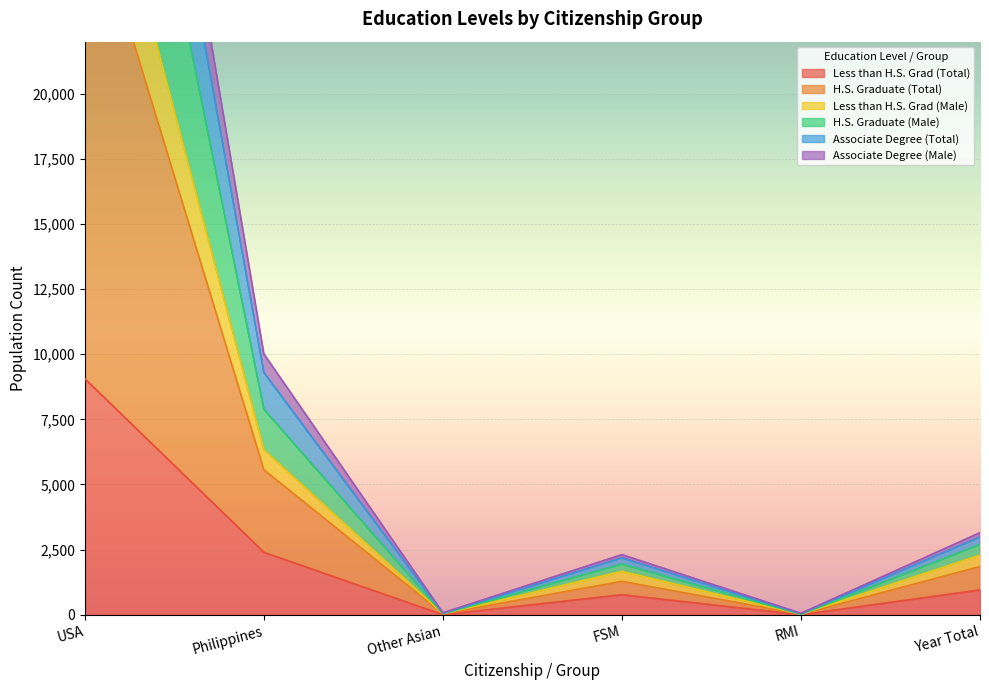

Count the number of data series in this chart.

6